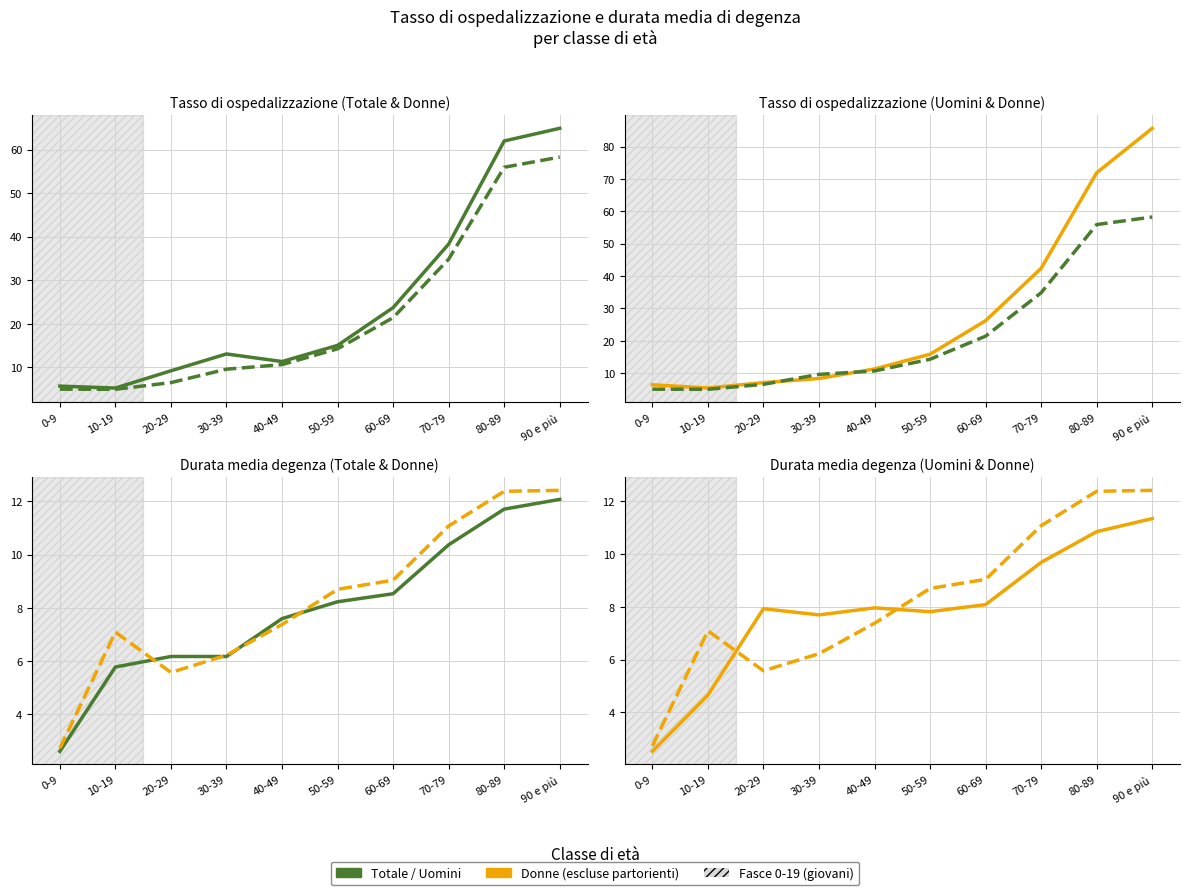

What is the label of the 10th point from the left?

90 e più